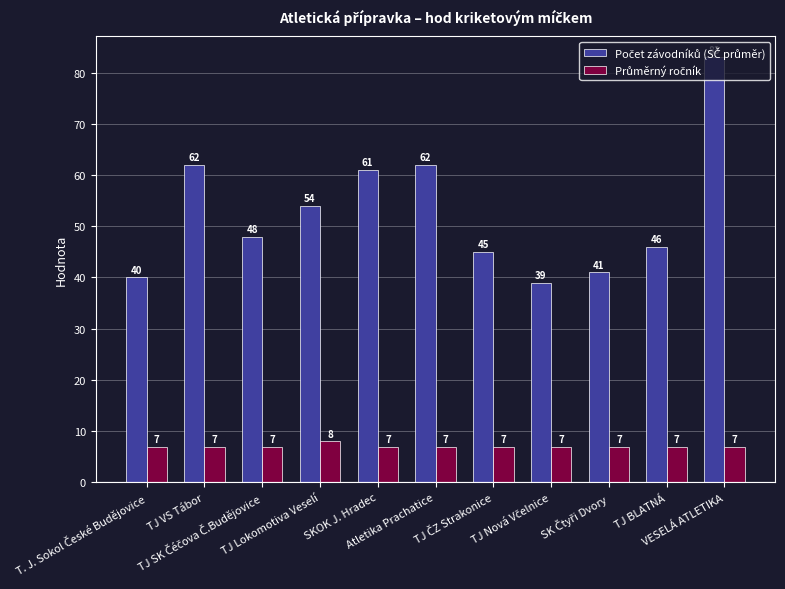

How many bars are there in total?

22